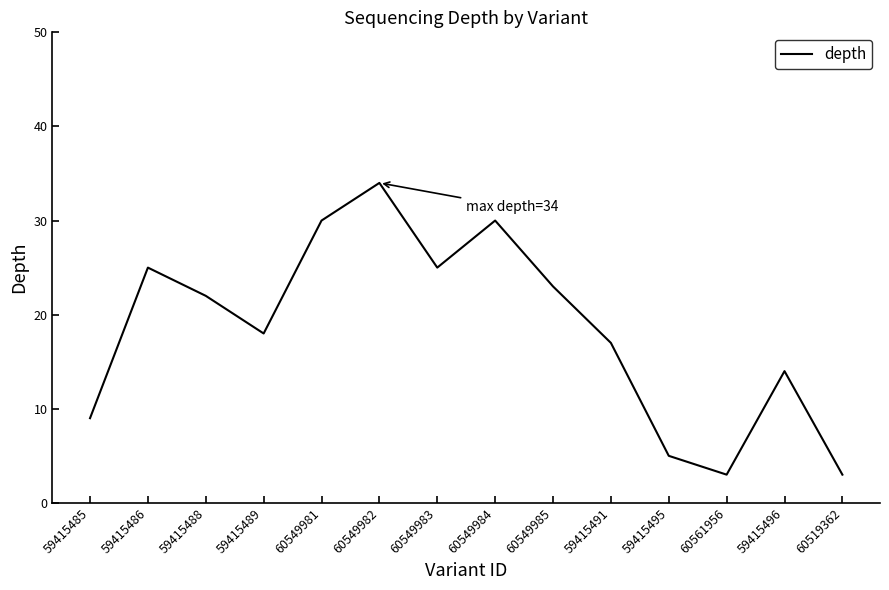

The chart shows a value of 38 at 59415486. True or false?

False